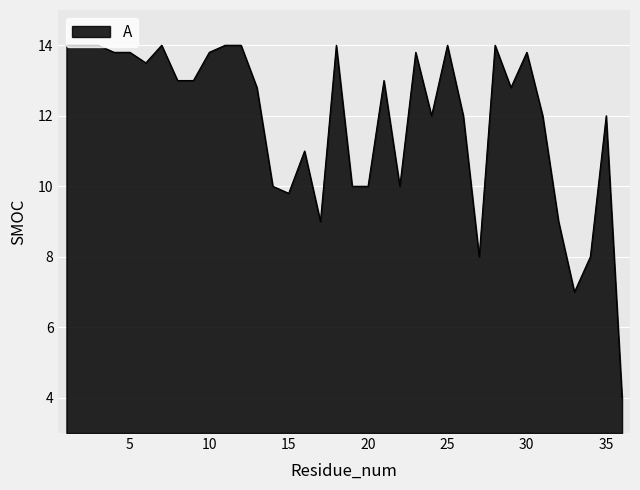

What is the smallest value displayed?

4.0